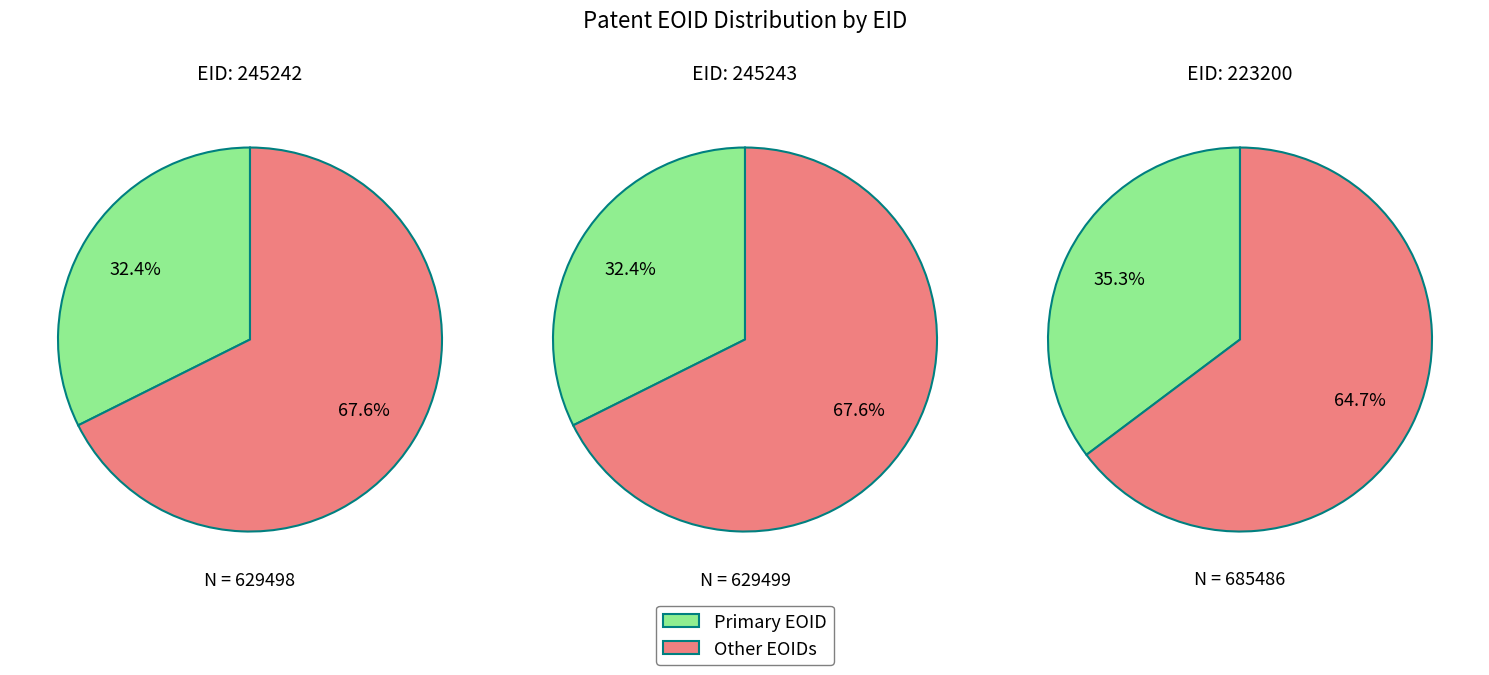

Between 245243 and 245242, which is larger?

245243